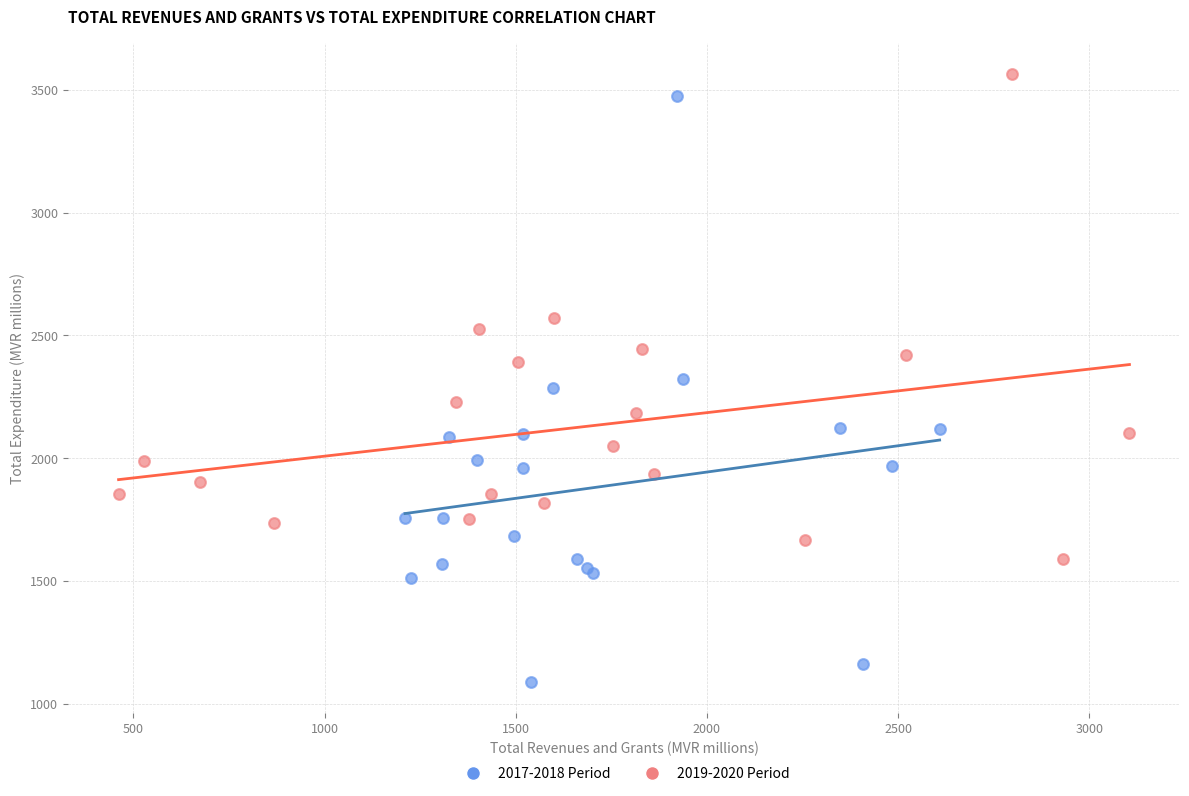

Which series contains the lowest Y value?

2017-2018 Period